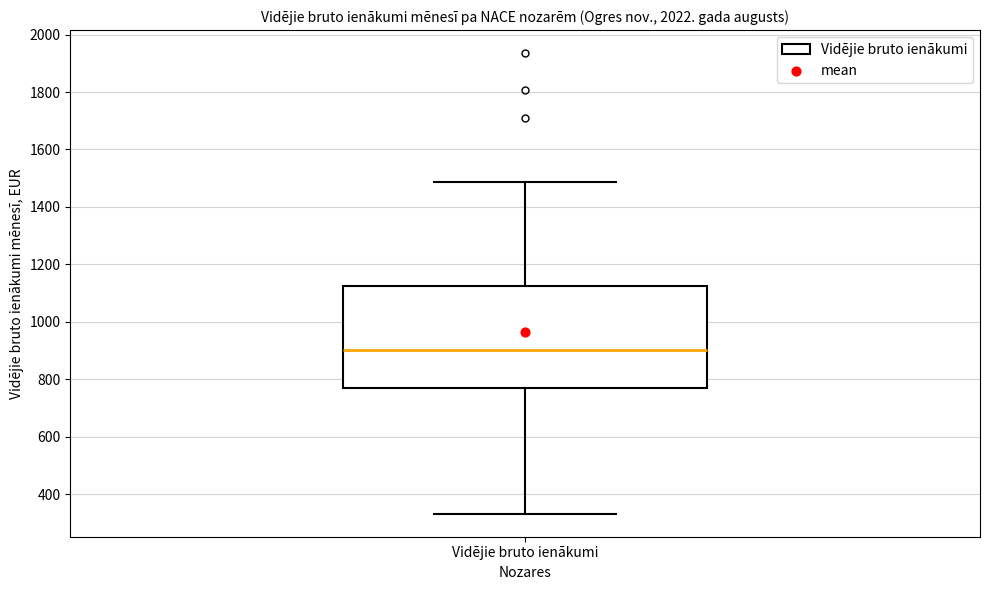

Read this box plot against the y-axis: the position of the median line, the range covered by the box, and the ends of both whiskers. The values are not printed on the chart, so give them approximately, as read against the axis.

median 900, box 760 to 1120, whiskers 340 to 1480